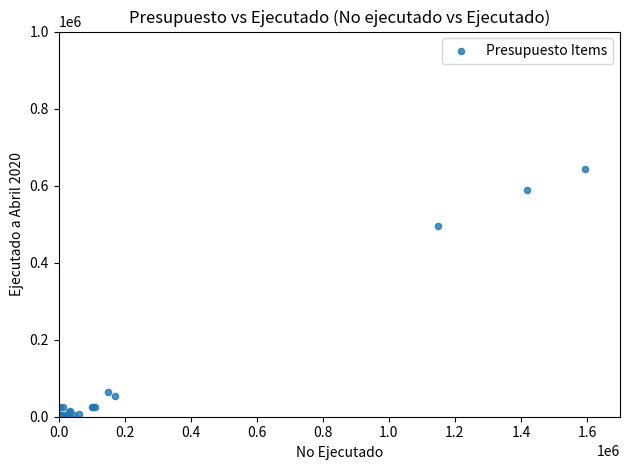

What Y value in the scatter plot is closest to 321992?

495464.8